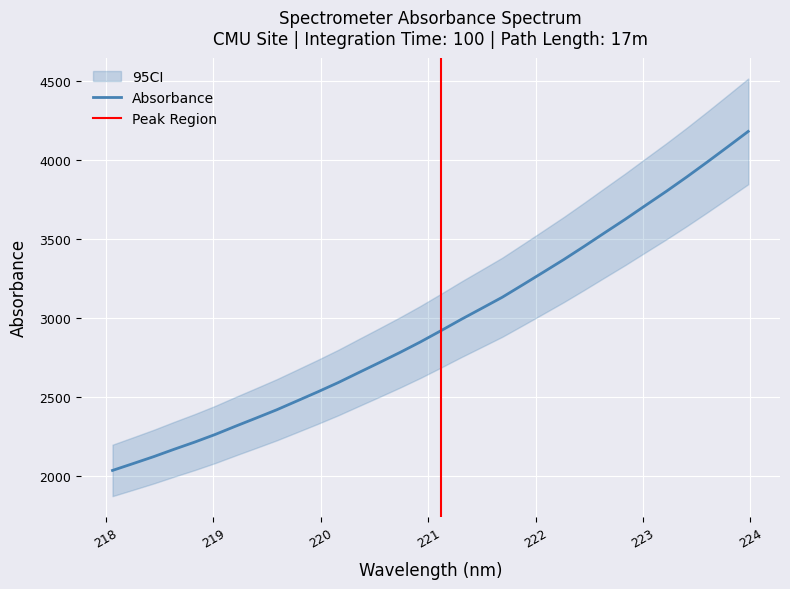

Which label corresponds to the smallest value in the chart?

218.0596